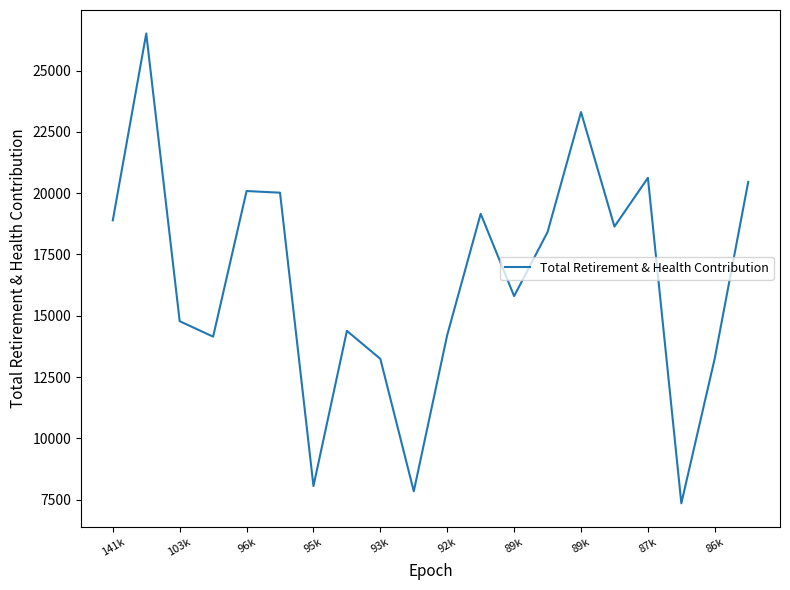

What is the maximum value shown in the chart?

26513